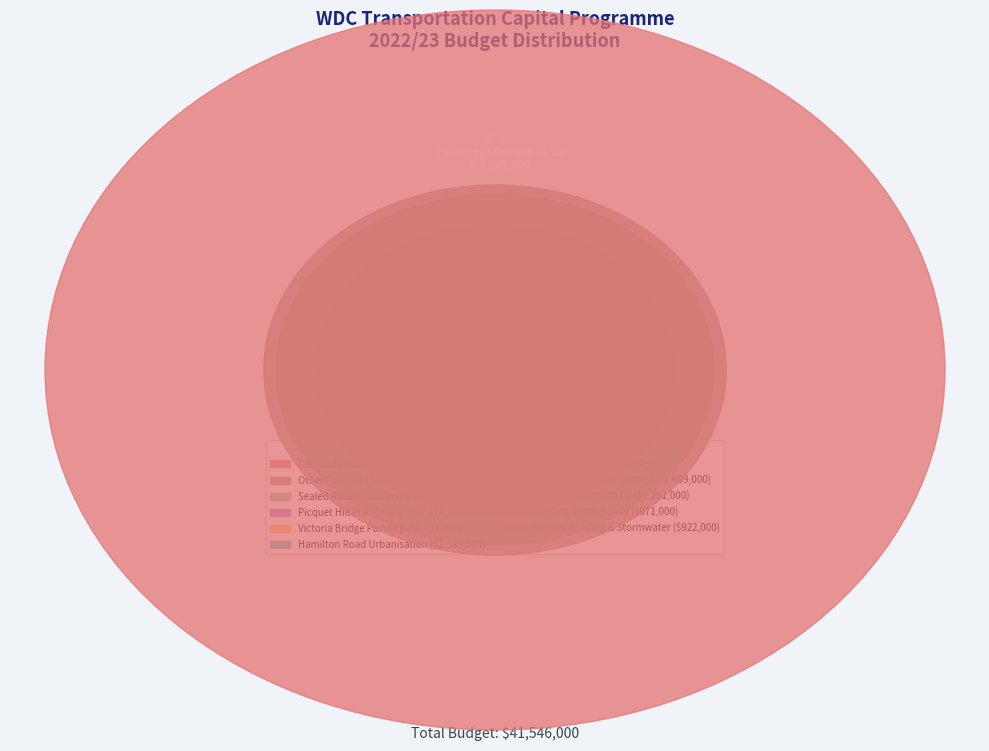

The Victoria Bridge Painting slice represents 19% of the pie. True or false?

False